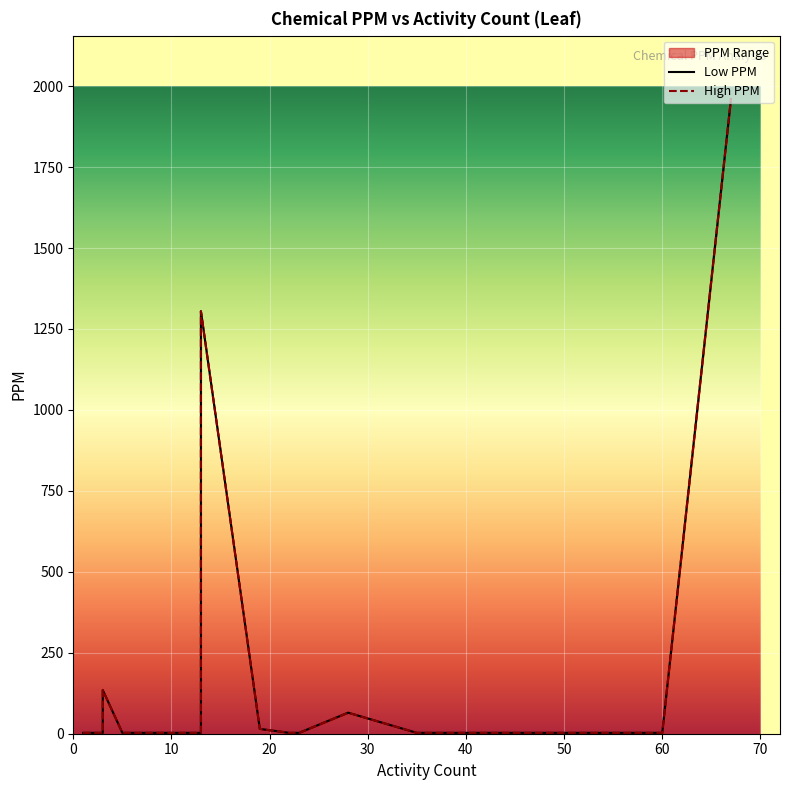

What is the highest value of the High PPM series?

1960.0